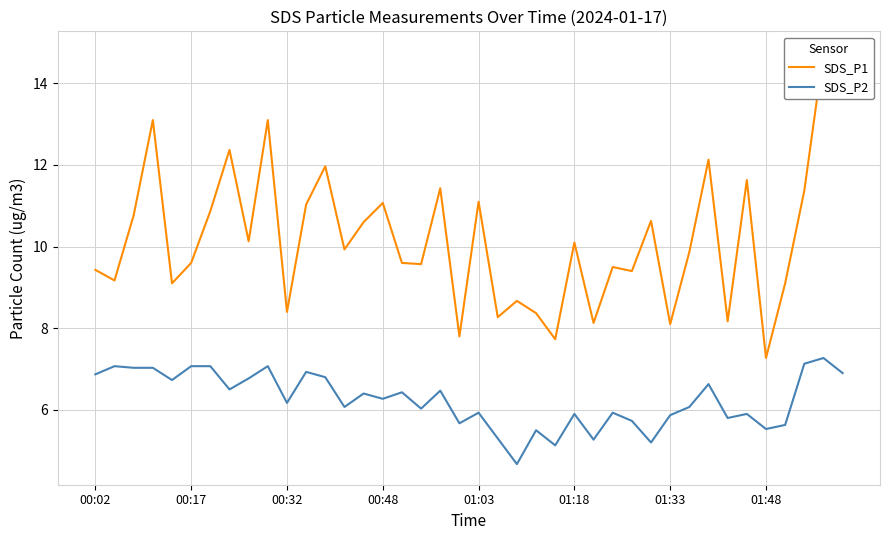

Is it true that SDS_P2 equals 10.7 at 00:02?

False